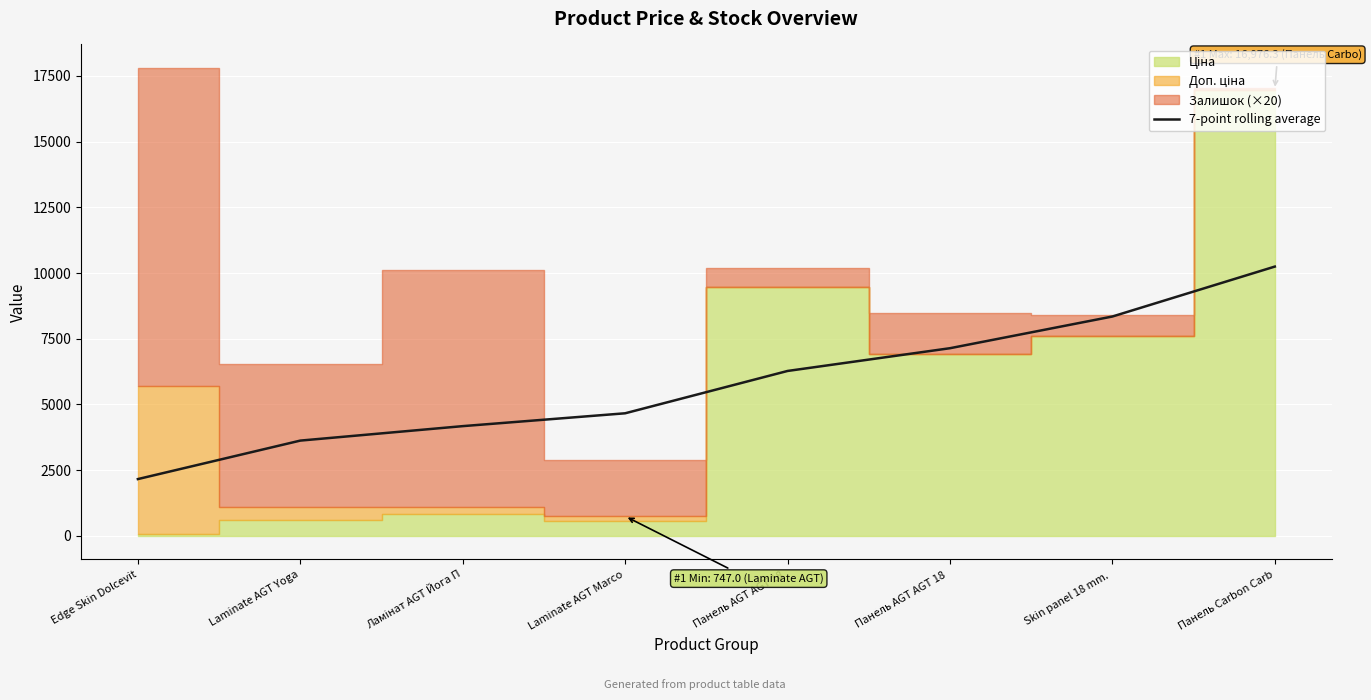

Reading left to right, list all the values displayed in this chart.

2160.7	3624.6	4174.8	4663.6	6273.8	7139.1	8345.1	10244.6